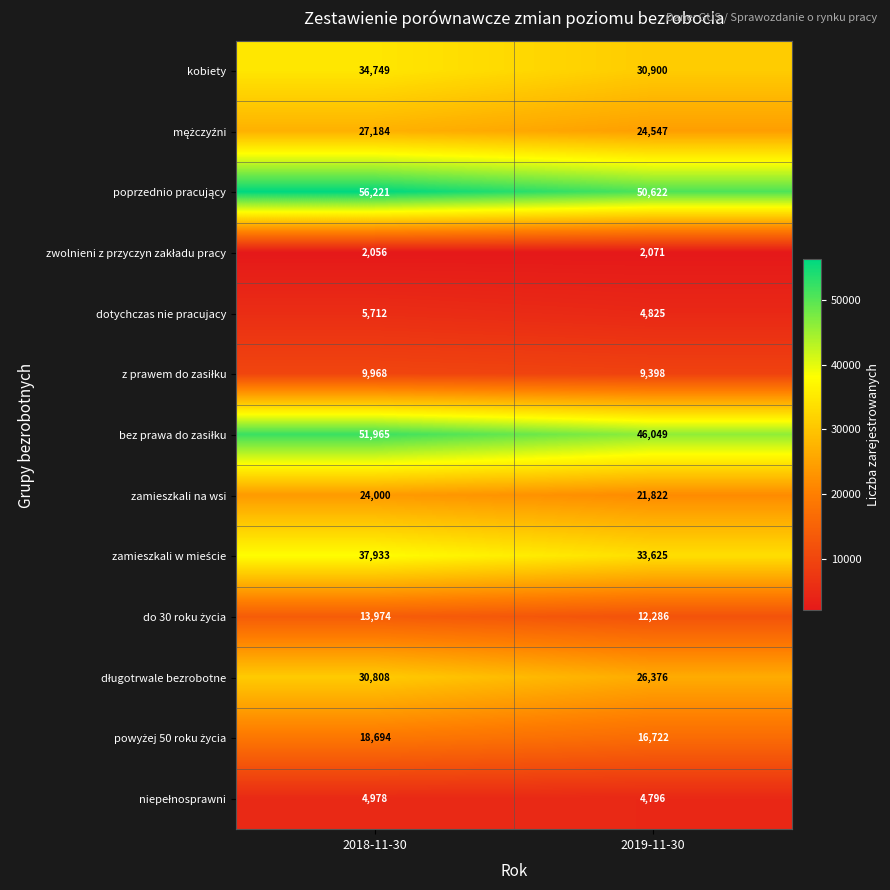

Which category has the lowest value across all series?

2018-11-30